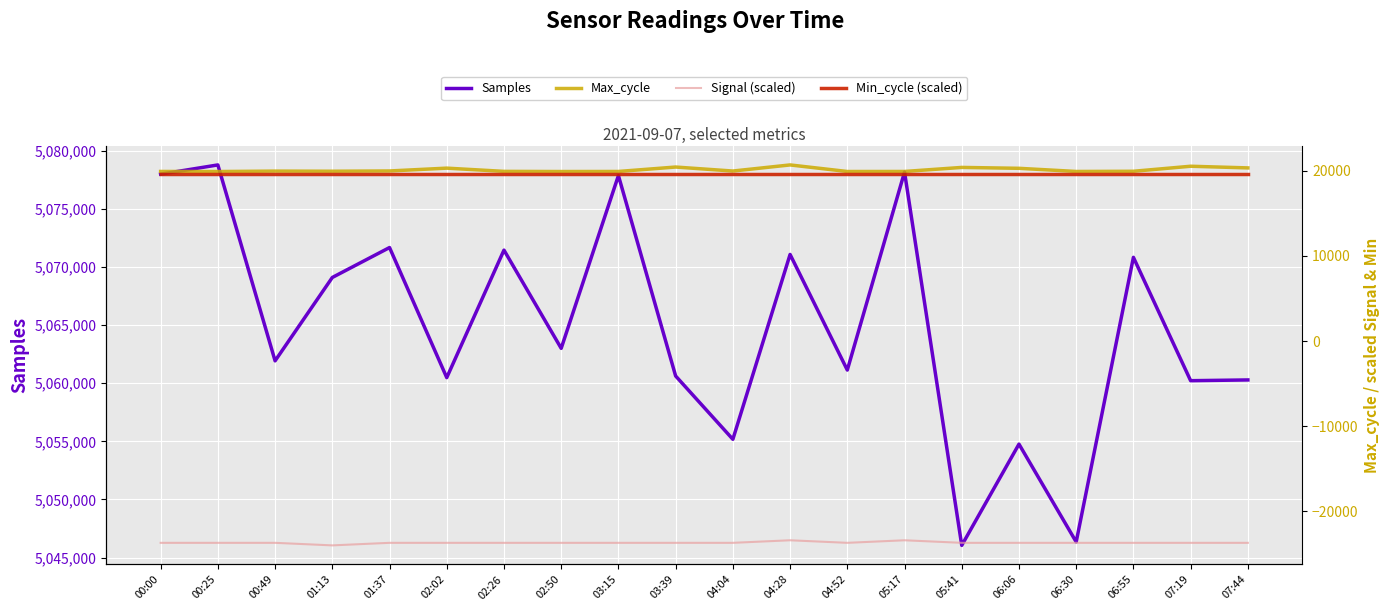

What is the smallest value displayed?

-24000